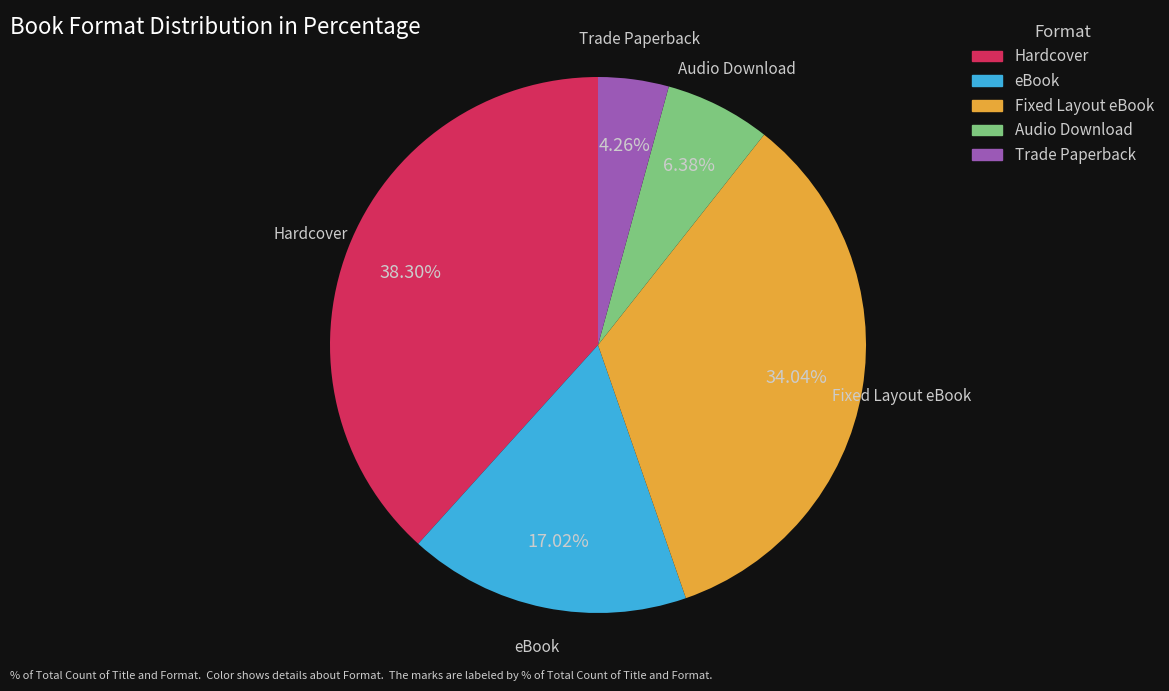

Is there any slice that represents more than half of the pie?

No